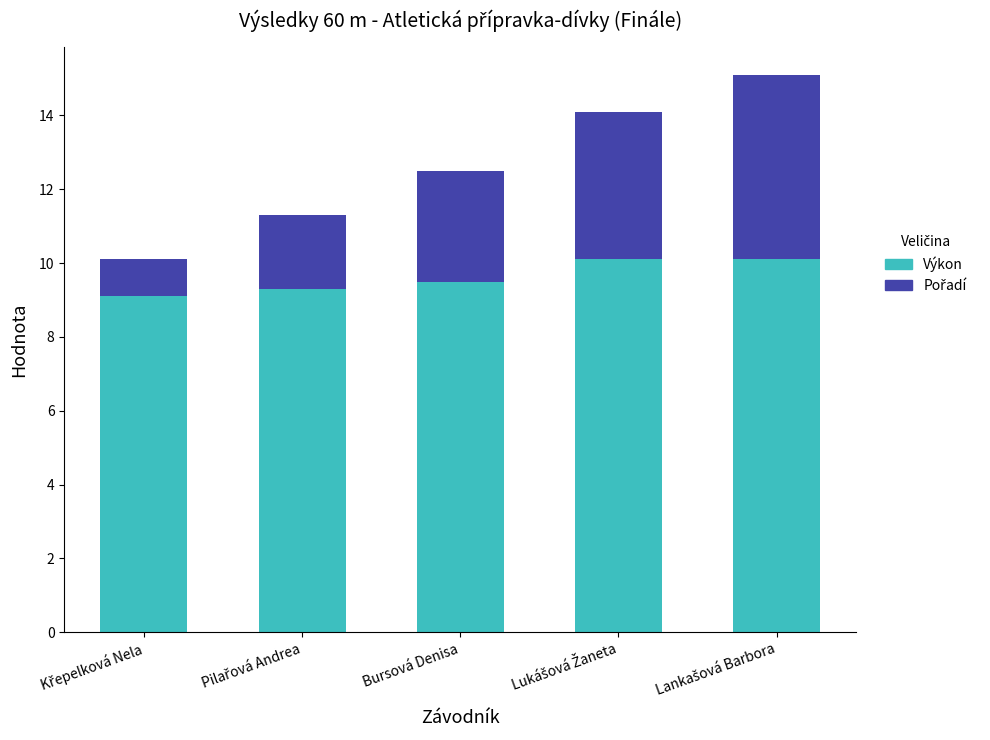

What is the average value of the Výkon series?

9.6